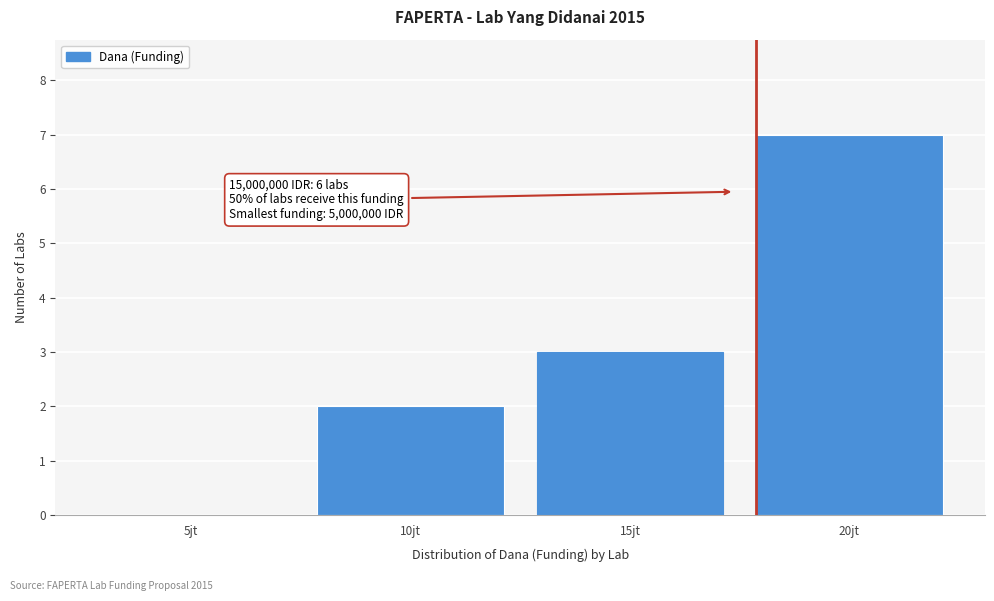

Reading left to right, list all the values displayed in this chart.

5jt=0	10jt=2	15jt=3	20jt=7